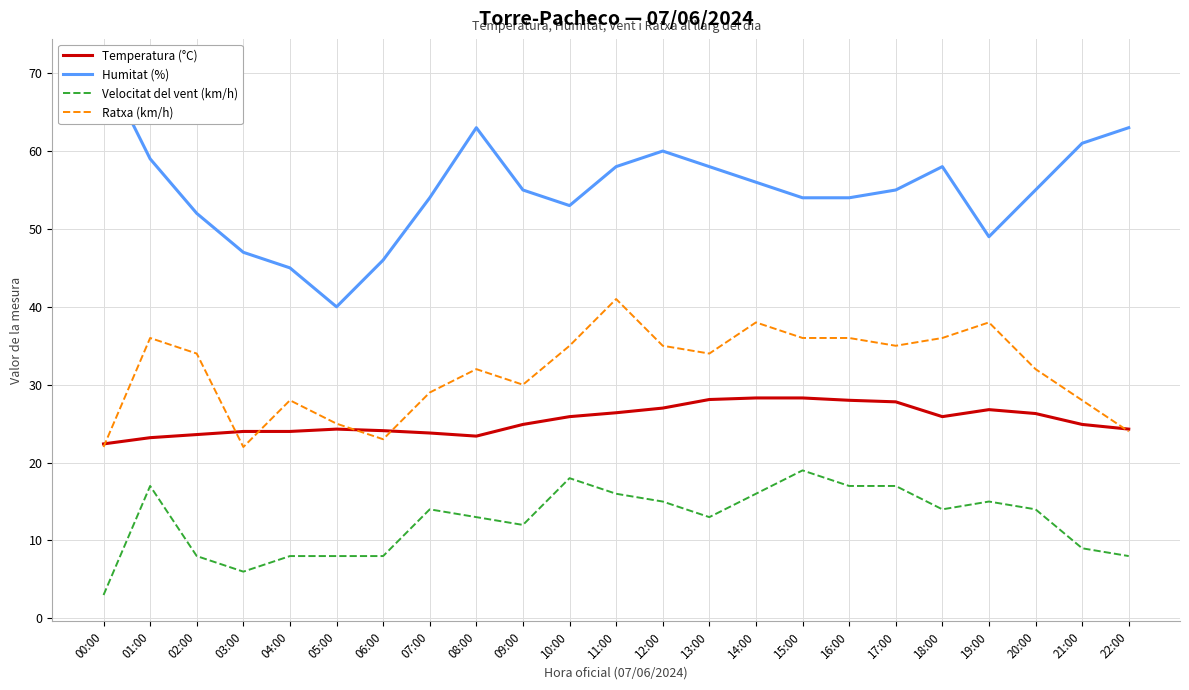

Is it true that Velocitat del vent (km/h) equals 6.0 at 03:00?

True